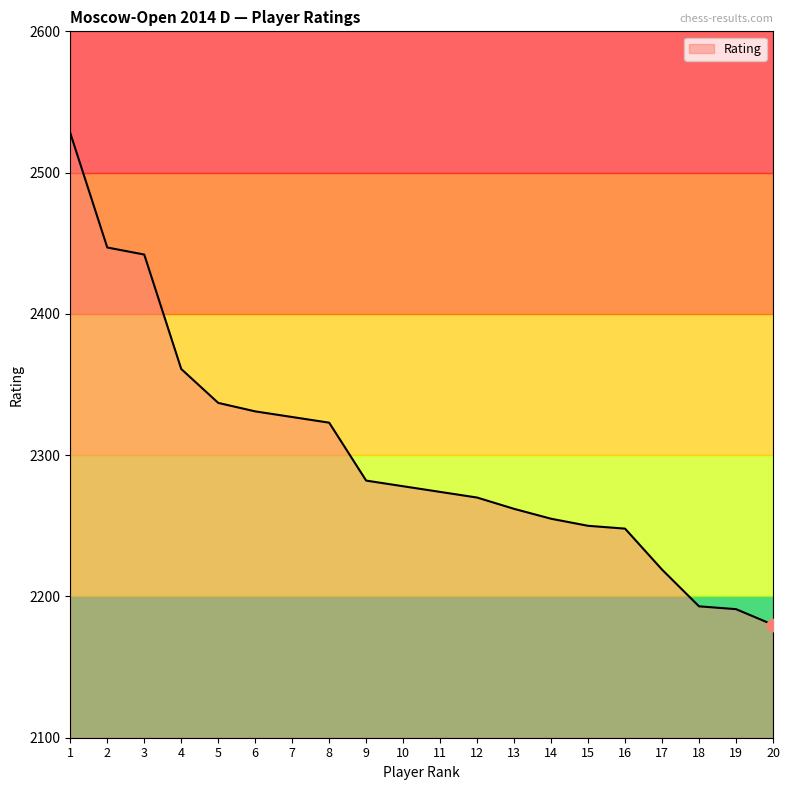

What is the ratio of the value at 7 to the value at 10?

1.0